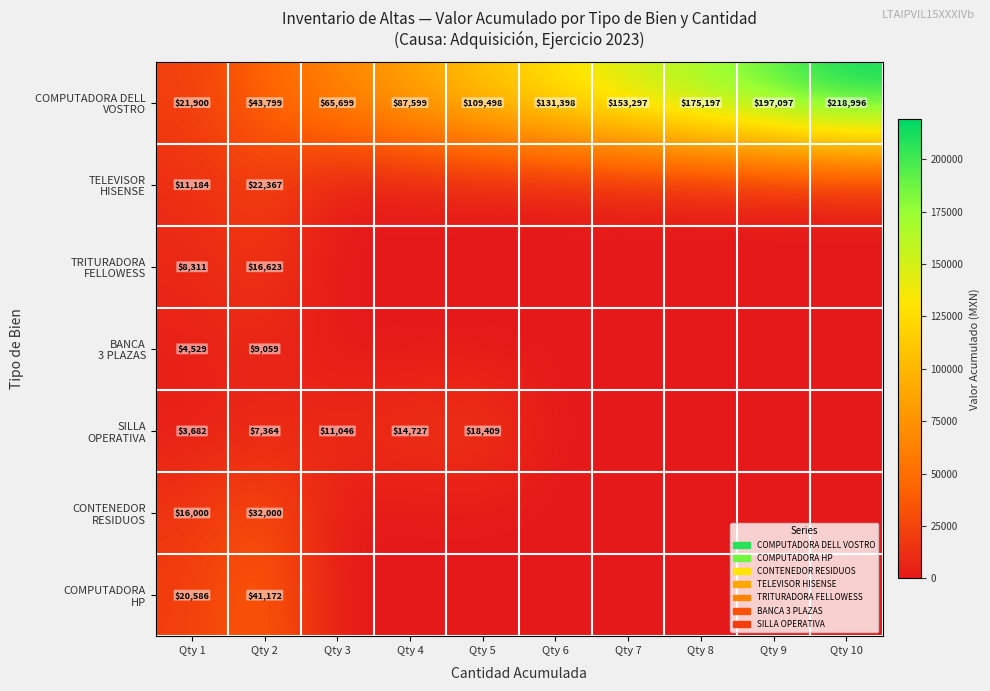

What is the total value across all series at Qty 4?

102325.9